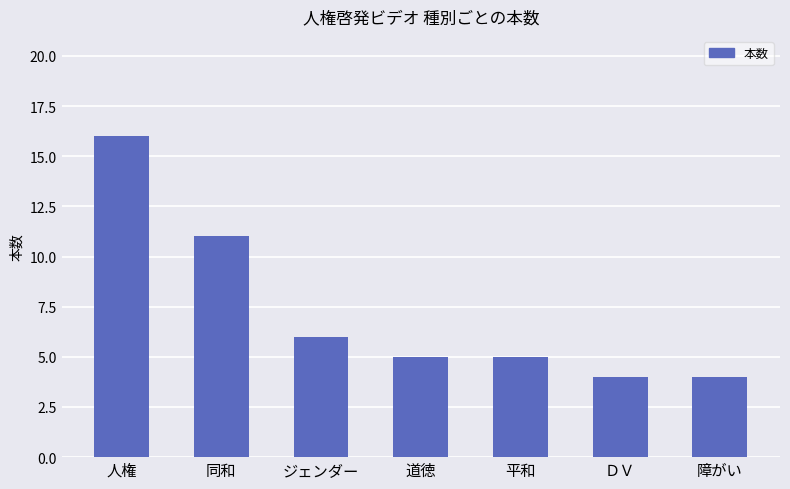

What is the sum of all values?

51